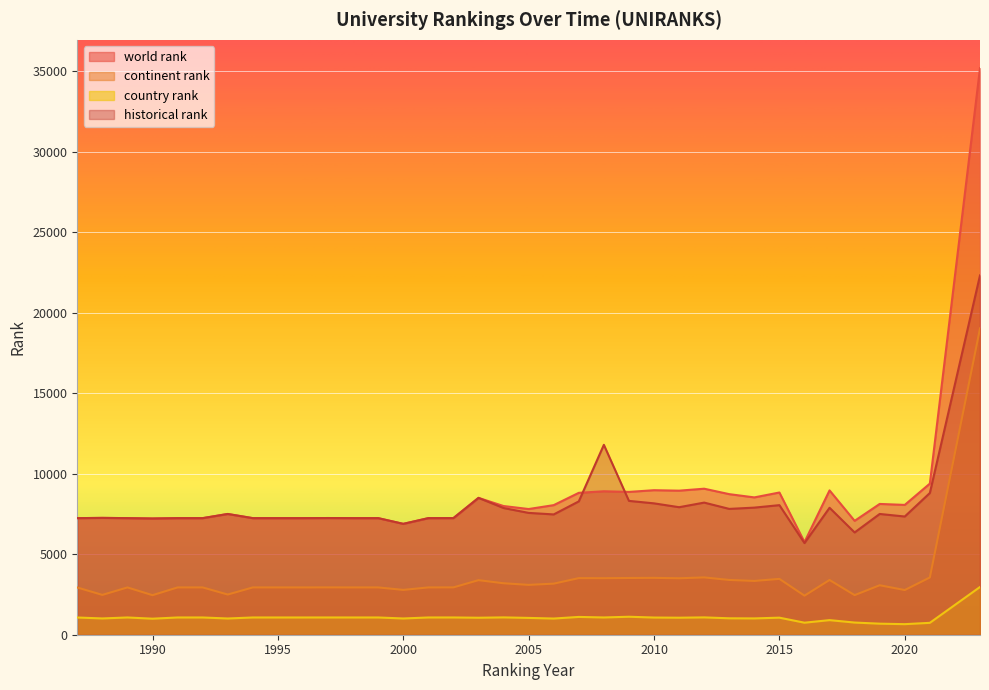

In continent rank, how many points are lower than both neighbors (excluding endpoints)?

11